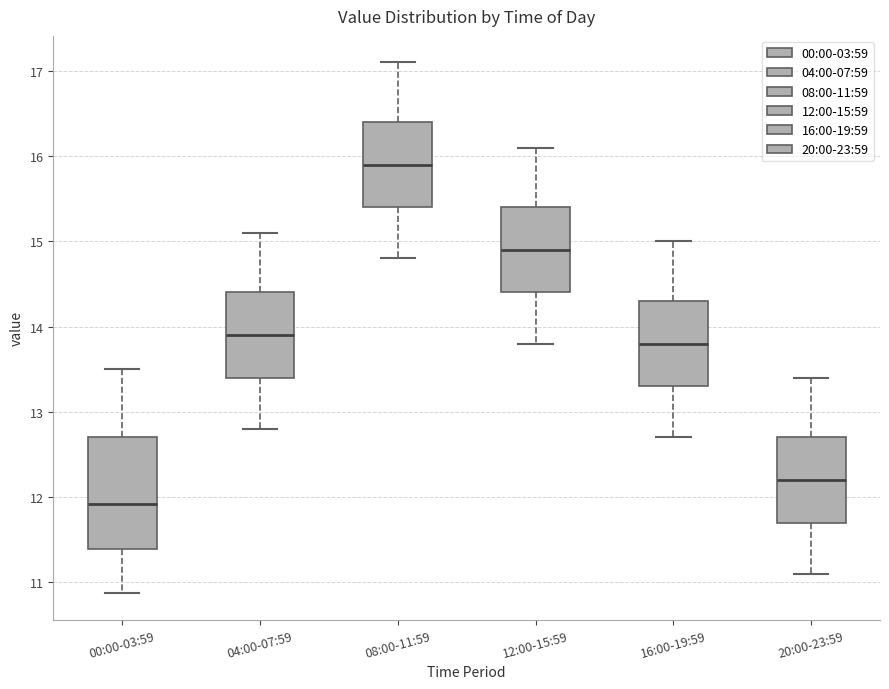

Where does the lower whisker of the box for 12:00-15:59 end on the y-axis? The values are not printed on the chart, so give them approximately, as read against the axis.

13.8